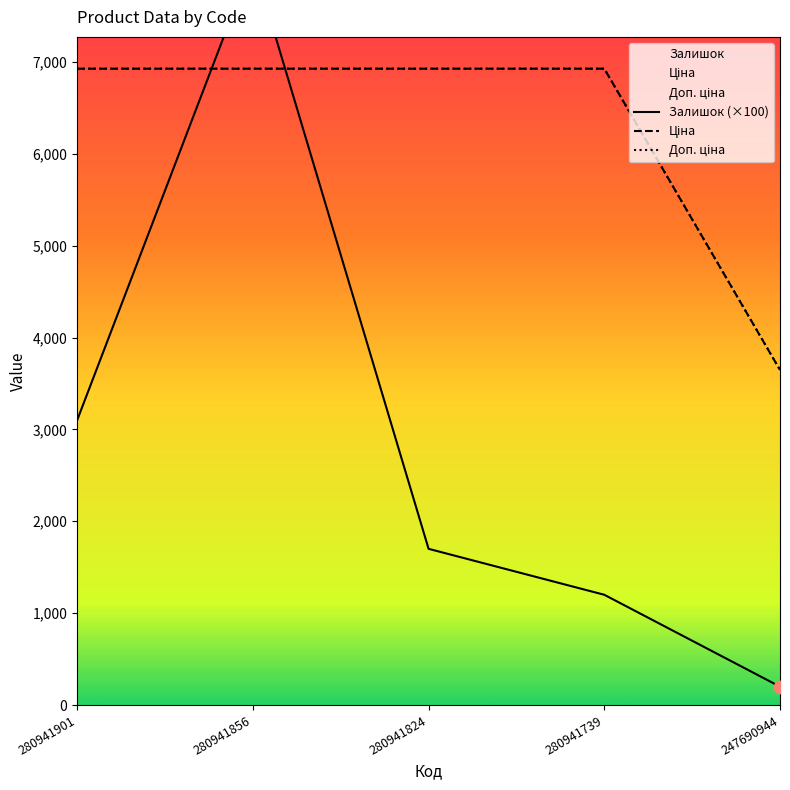

What are all the series names shown in the legend?

Залишок (×100), Ціна, Доп. ціна